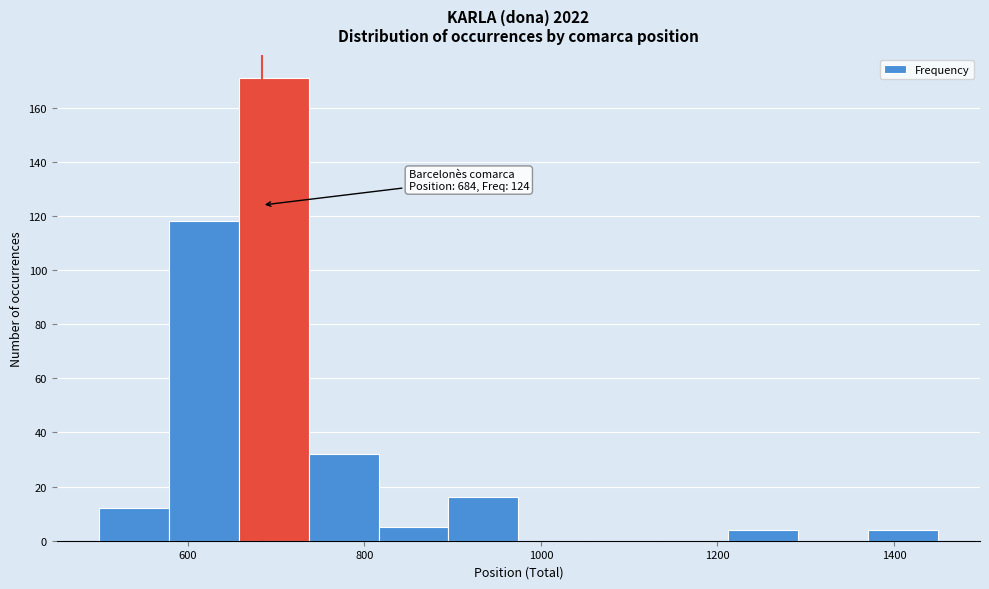

Read against the x-axis, roughly where is the centre of the tallest bar?

700